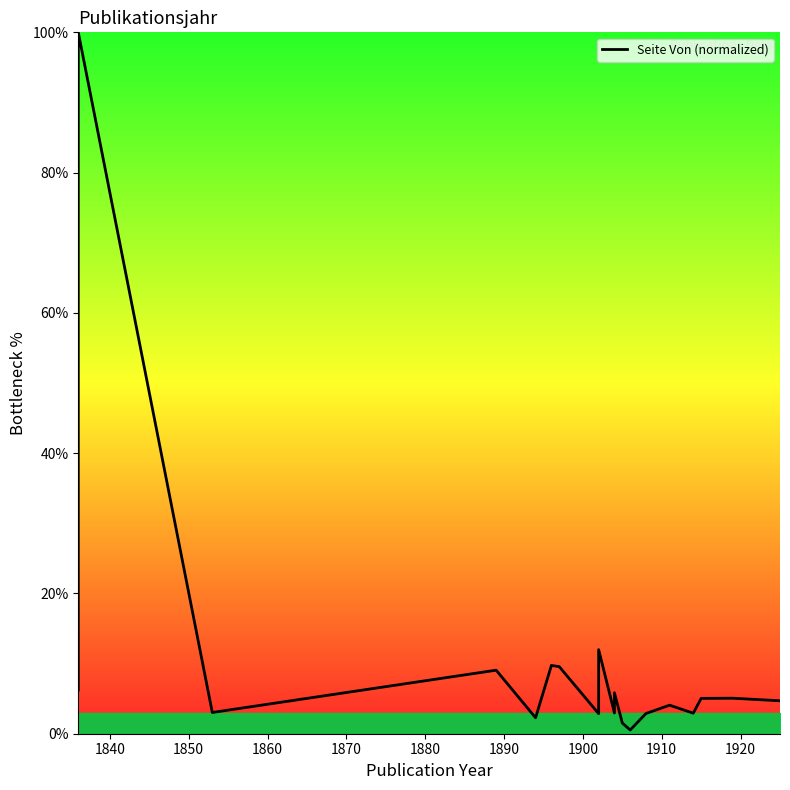

Is this an area chart (filled region under the line)?

No